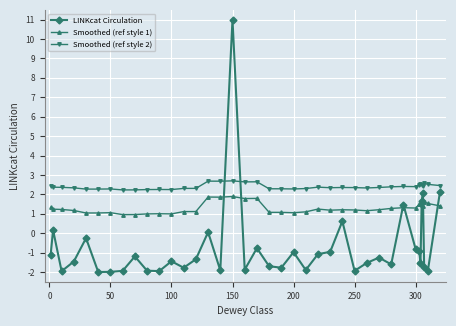

What is the difference between the second highest and second lowest values in the Smoothed (ref style 1) series?

0.9